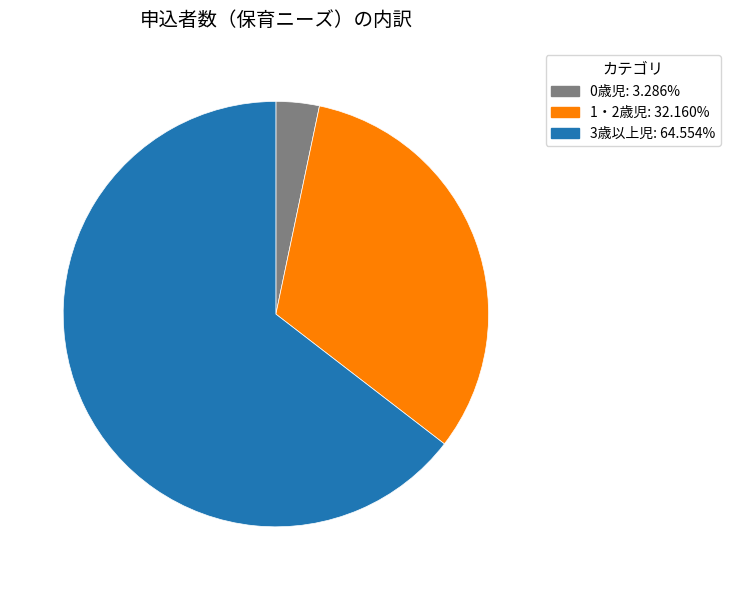

How many segments does this pie chart have?

3